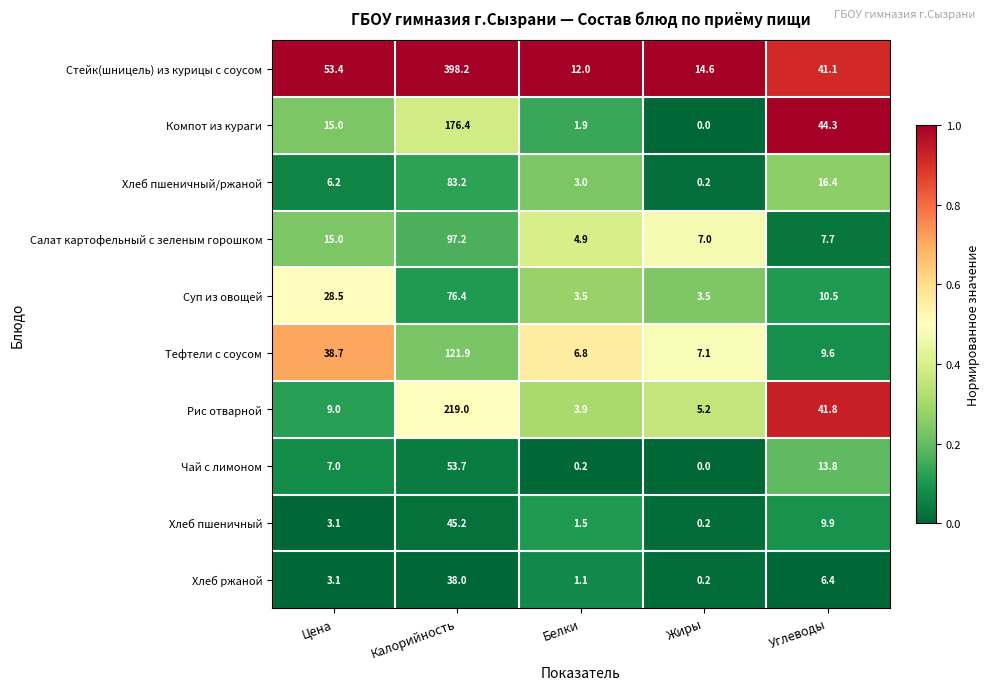

How many series are shown in this chart?

10